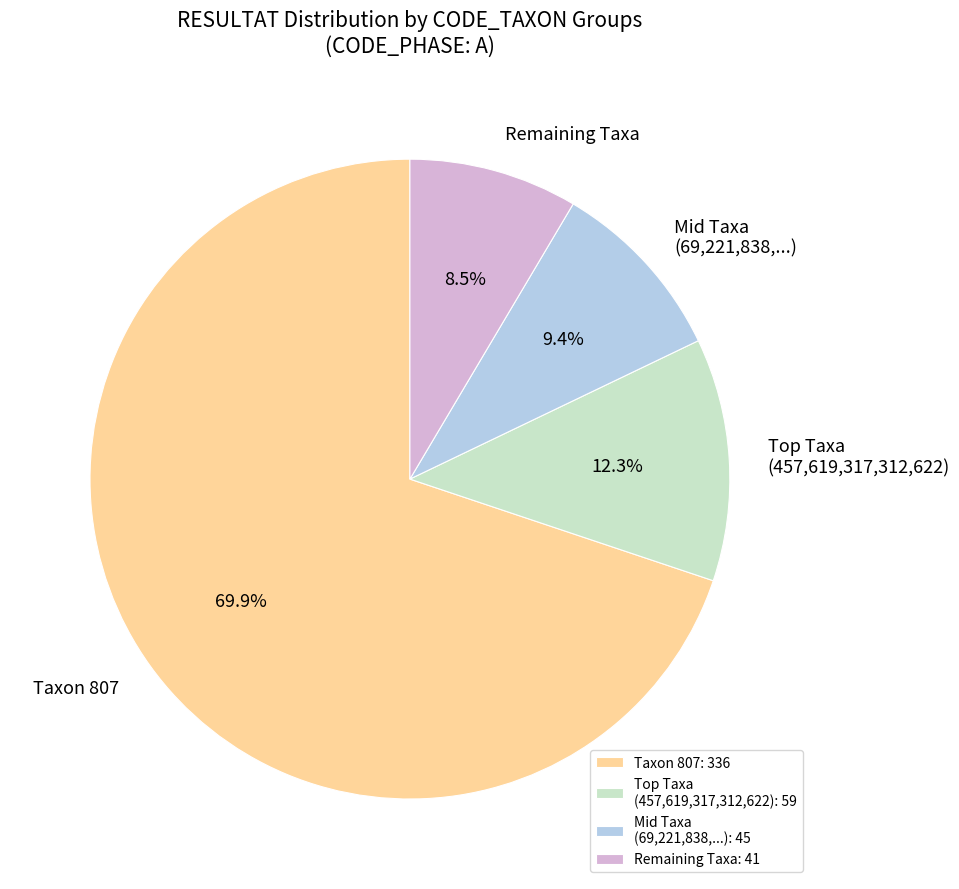

Combined, do Mid Taxa (69,221,838,...) and Taxon 807 account for over 50%?

Yes